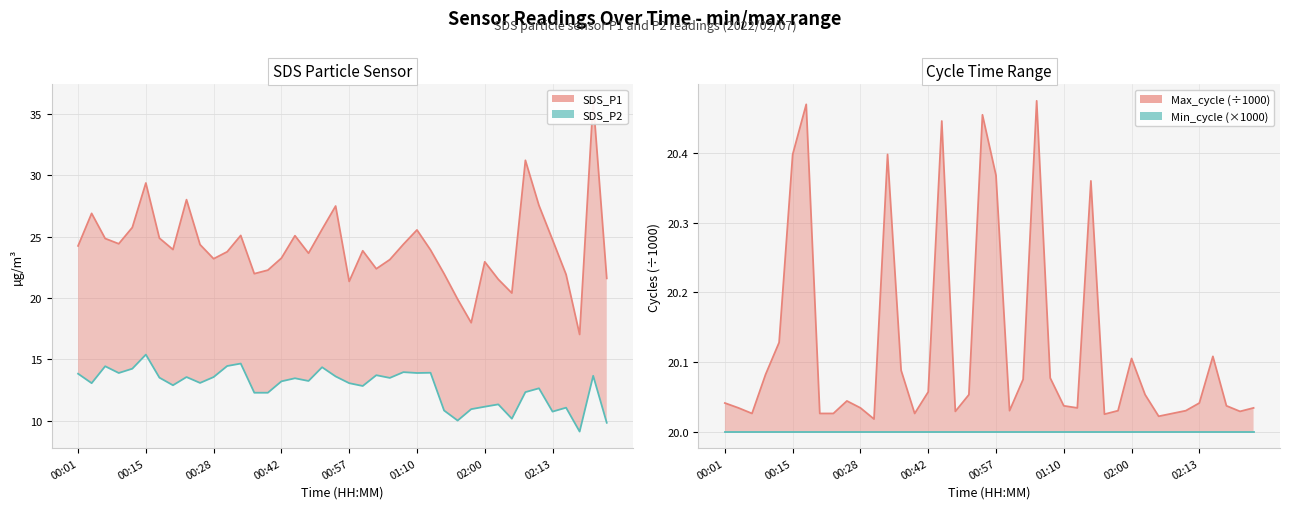

True or false: SDS_P2 line and Min_cycle (×1000) line cross at least once.

False